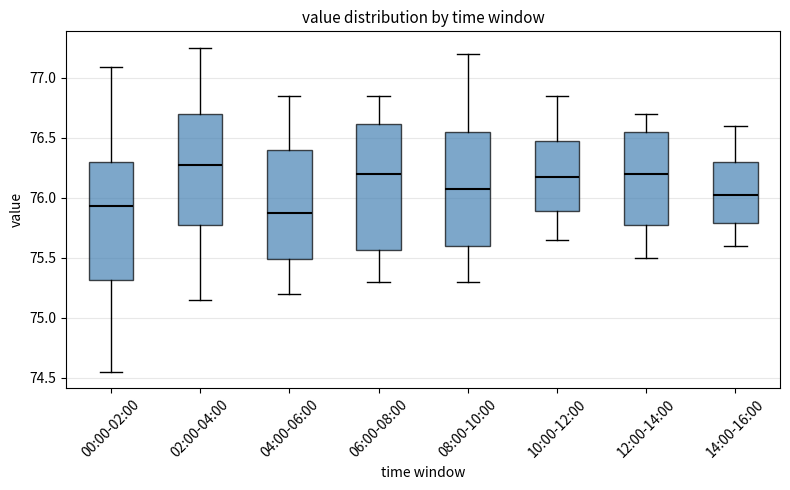

Reading left to right, read every box against the y-axis: the position of its median line, the range the box covers, and the ends of its whiskers. The values are not printed on the chart, so give them approximately, as read against the axis.

00:00-02:00: median 75.95, box 75.30 to 76.30, whiskers 74.55 to 77.10
02:00-04:00: median 76.30, box 75.80 to 76.70, whiskers 75.15 to 77.25
04:00-06:00: median 75.90, box 75.50 to 76.40, whiskers 75.20 to 76.85
06:00-08:00: median 76.20, box 75.55 to 76.60, whiskers 75.30 to 76.85
08:00-10:00: median 76.10, box 75.60 to 76.55, whiskers 75.30 to 77.20
10:00-12:00: median 76.20, box 75.90 to 76.50, whiskers 75.65 to 76.85
12:00-14:00: median 76.20, box 75.80 to 76.55, whiskers 75.50 to 76.70
14:00-16:00: median 76.05, box 75.80 to 76.30, whiskers 75.60 to 76.60